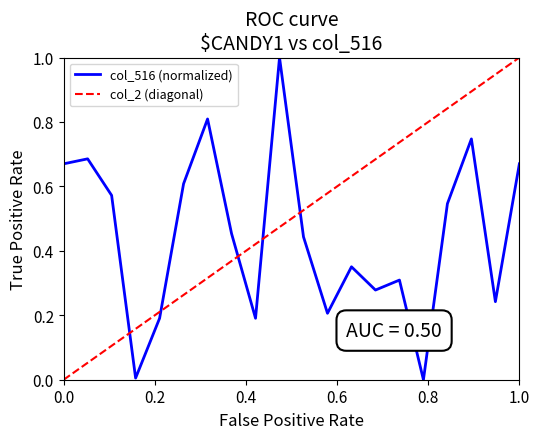

True or false: col_2 (diagonal) and col_516 (normalized) intersect in this chart.

True